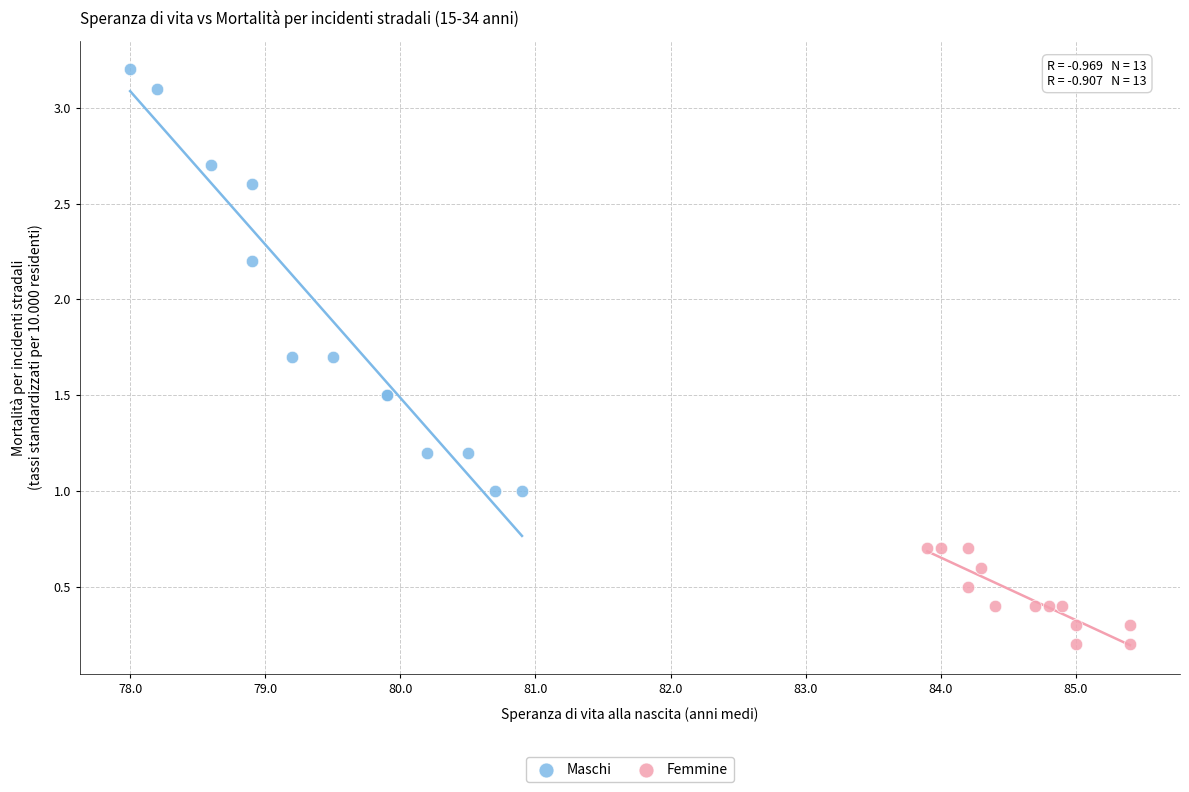

What are all the series names shown in the legend?

Maschi, Femmine